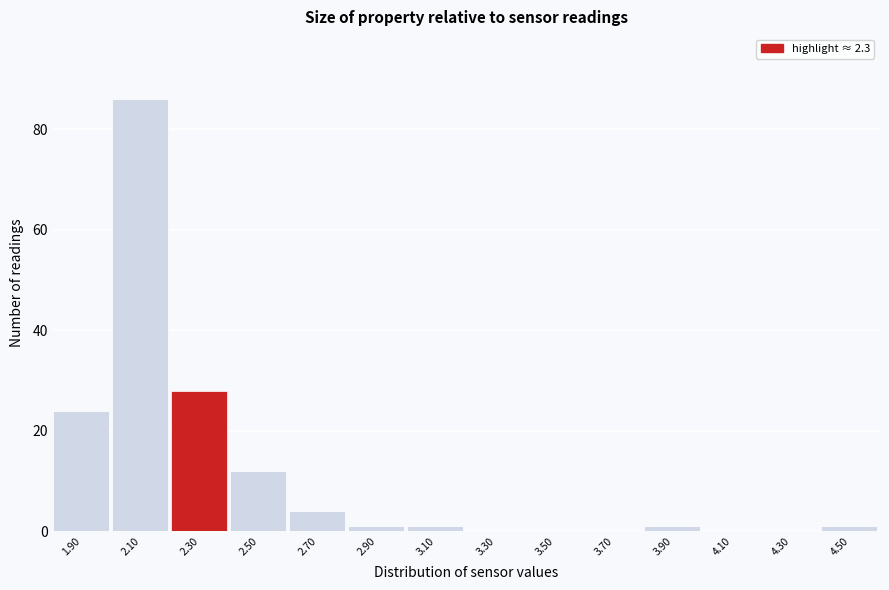

Reading left to right, transcribe this chart: for each bar, give the range it covers on the x-axis and its height. The values are not printed on the chart, so give them approximately, as read against the axis.

1.8 to 2.0: 24
2.0 to 2.2: 86
2.2 to 2.4: 28
2.4 to 2.6: 12
2.6 to 2.8: 4
2.8 to 3.0: under 2
3.0 to 3.2: under 2
3.2 to 3.4: 0
3.4 to 3.6: 0
3.6 to 3.8: 0
3.8 to 4.0: under 2
4.0 to 4.2: 0
4.2 to 4.4: 0
4.4 to 4.6: under 2